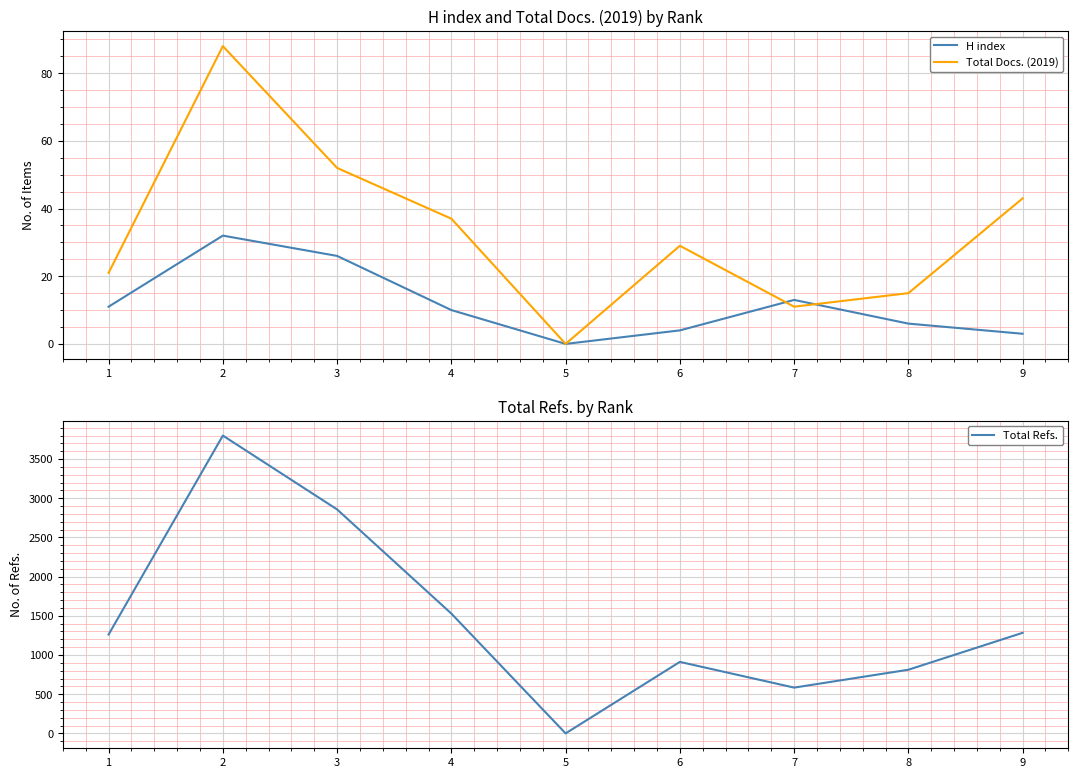

How many values in the Total Refs. series exceed 1261?

4